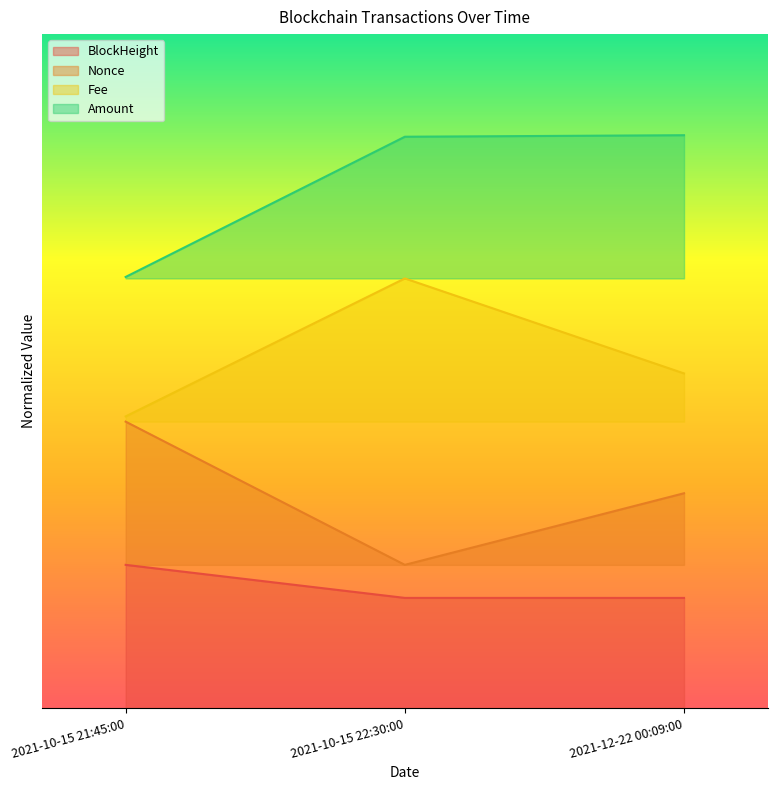

Which has a higher value, 2021-10-15 21:45:00 or 2021-12-22 00:09:00?

2021-10-15 21:45:00